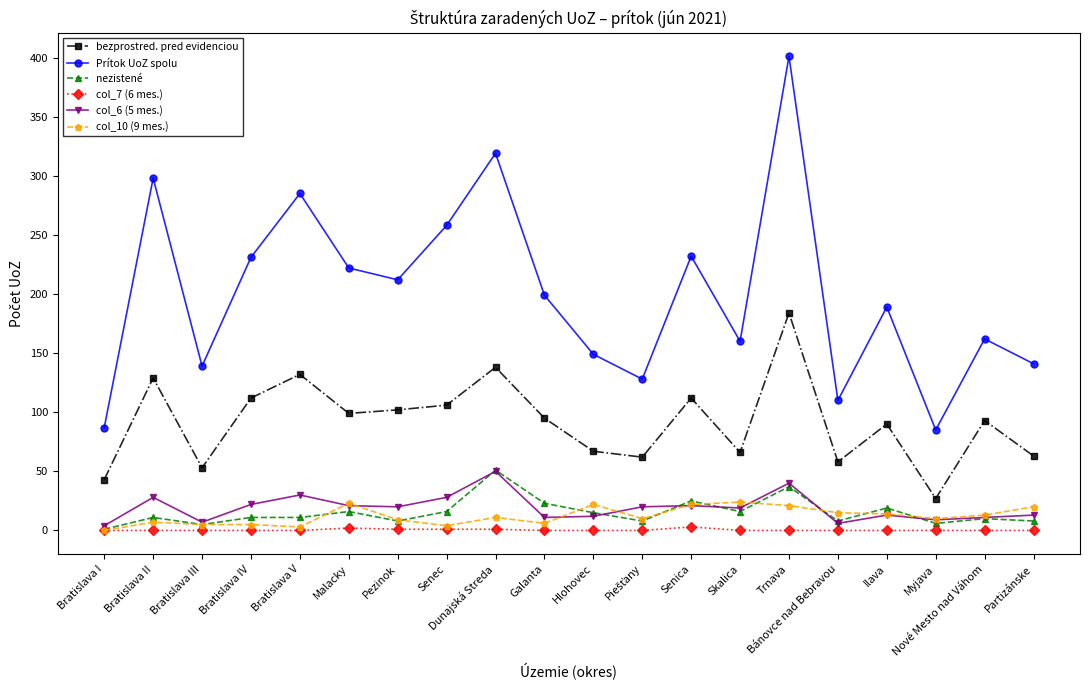

What is the difference between the nezistené values at Senica and Bratislava V?

14